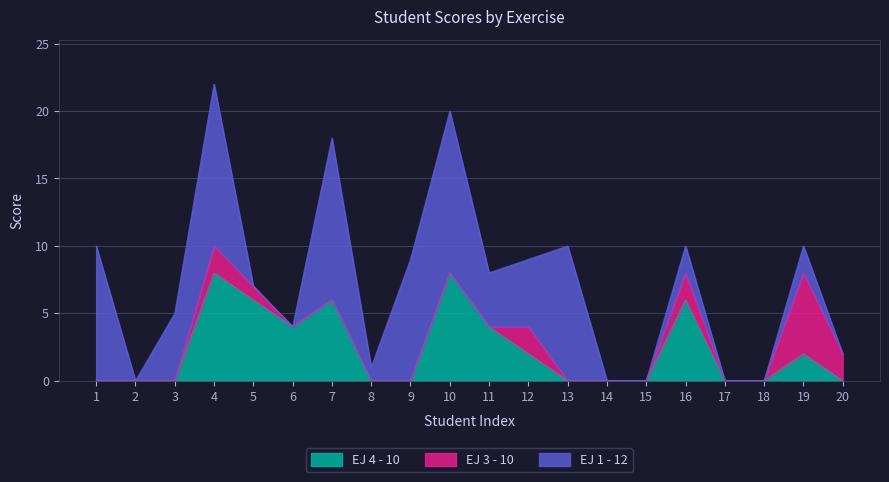

Reading left to right, transcribe all the data shown in this chart.

EJ 4 - 10: 1=0	2=0	3=0	4=8	5=6	6=4	7=6	8=0	9=0	10=8	11=4	12=2	13=0	14=0	15=0	16=6	17=0	18=0	19=2	20=0
EJ 3 - 10: 1=0	2=0	3=0	4=2	5=1	6=0	7=0	8=0	9=0	10=0	11=0	12=2	13=0	14=0	15=0	16=2	17=0	18=0	19=6	20=2
EJ 1 - 12: 1=10	2=0	3=5	4=12	5=0	6=0	7=12	8=1	9=9	10=12	11=4	12=5	13=10	14=0	15=0	16=2	17=0	18=0	19=2	20=0